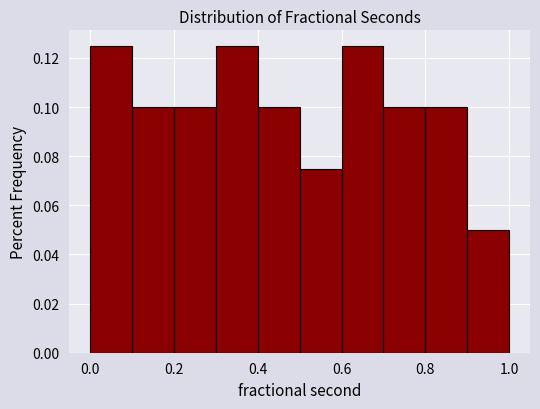

Reading left to right, list every bar in this chart as the range it spans on the x-axis followed by its height. The values are not printed on the chart, so give them approximately, as read against the axis.

0.0 to 0.1: 0.126
0.1 to 0.2: 0.100
0.2 to 0.3: 0.100
0.3 to 0.4: 0.126
0.4 to 0.5: 0.100
0.5 to 0.6: 0.076
0.6 to 0.7: 0.126
0.7 to 0.8: 0.100
0.8 to 0.9: 0.100
0.9 to 1.0: 0.050